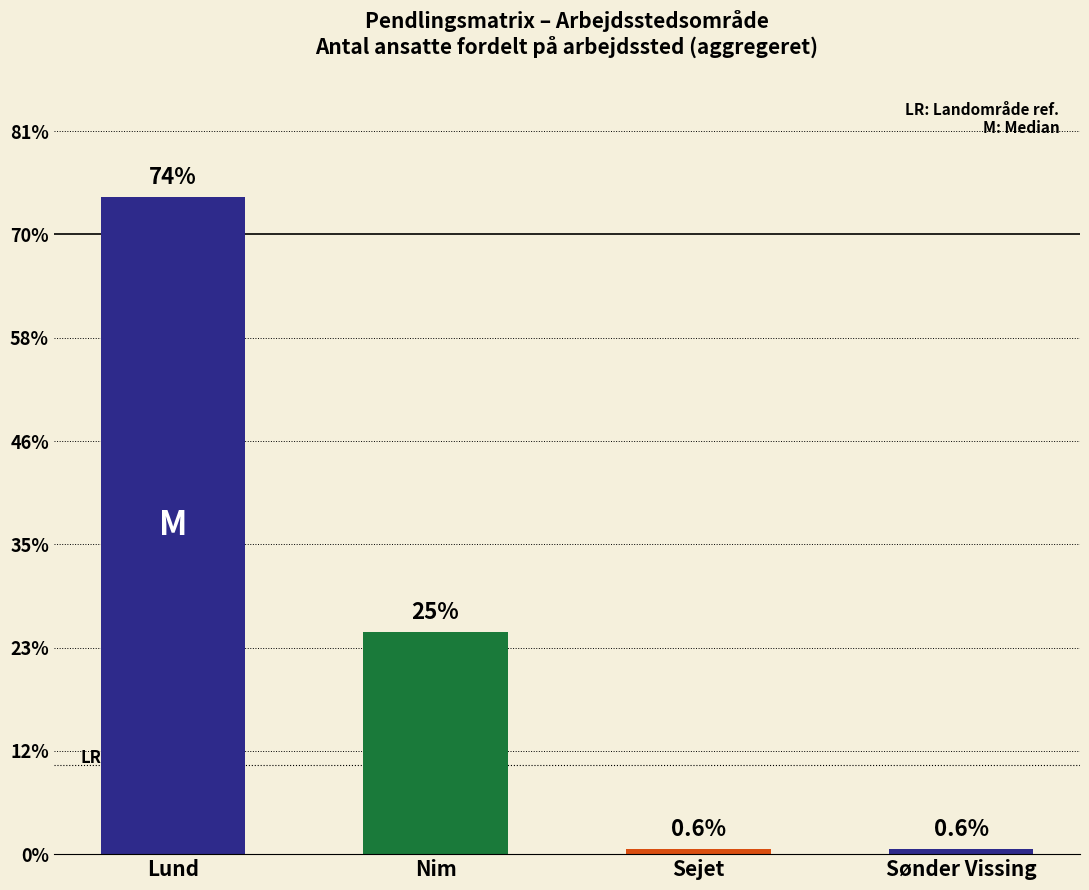

What position from the left is Lund?

1